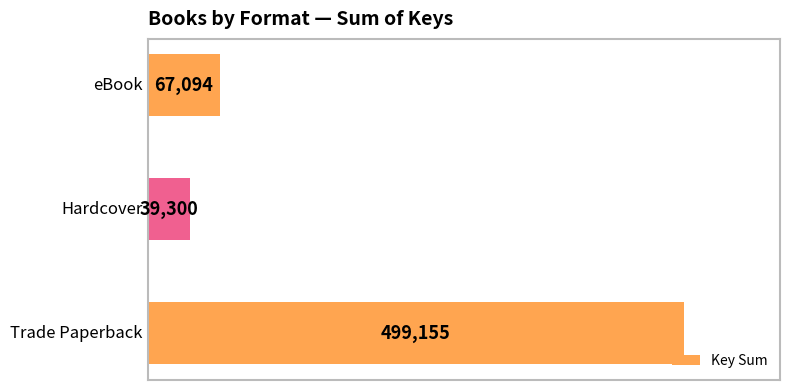

What is the difference between the second highest and minimum values?

27794